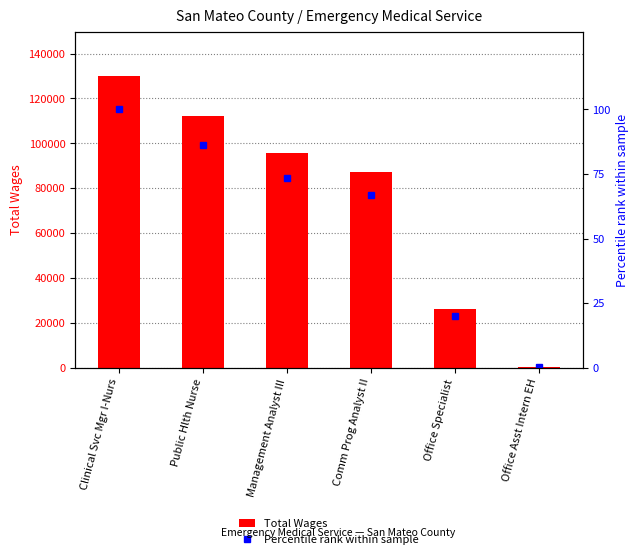

Is it true that Percentile rank within sample equals 100.0 at Clinical Svc Mgr I-Nurs?

True